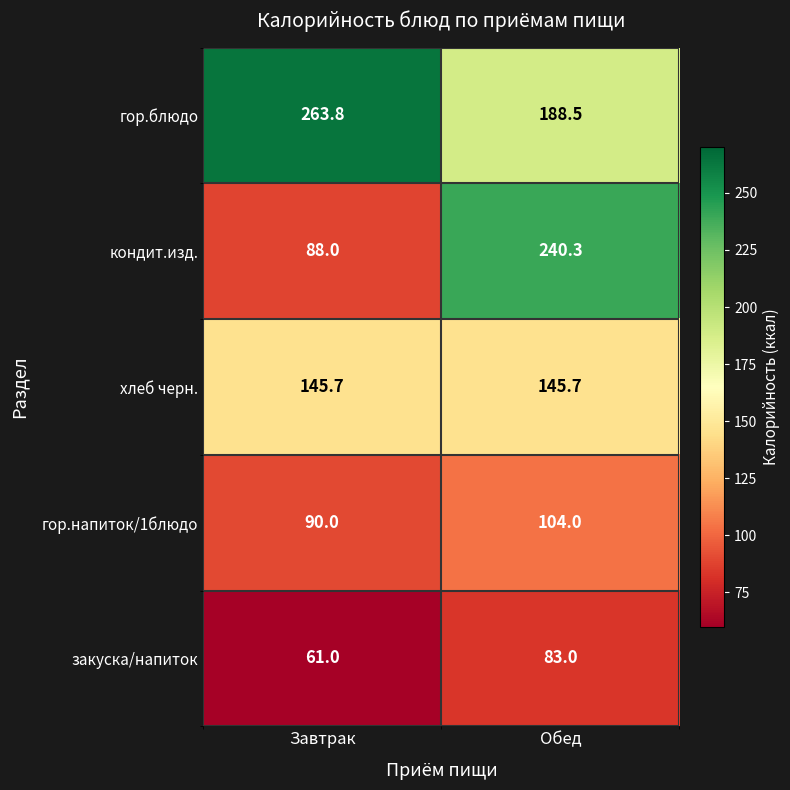

How many distinct data groups are displayed?

5